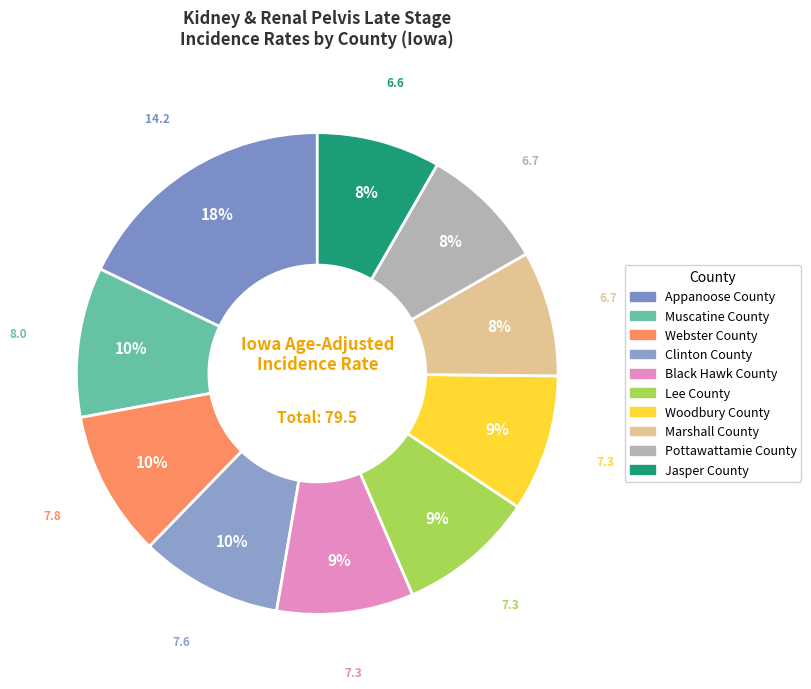

How many segments does this pie chart have?

10